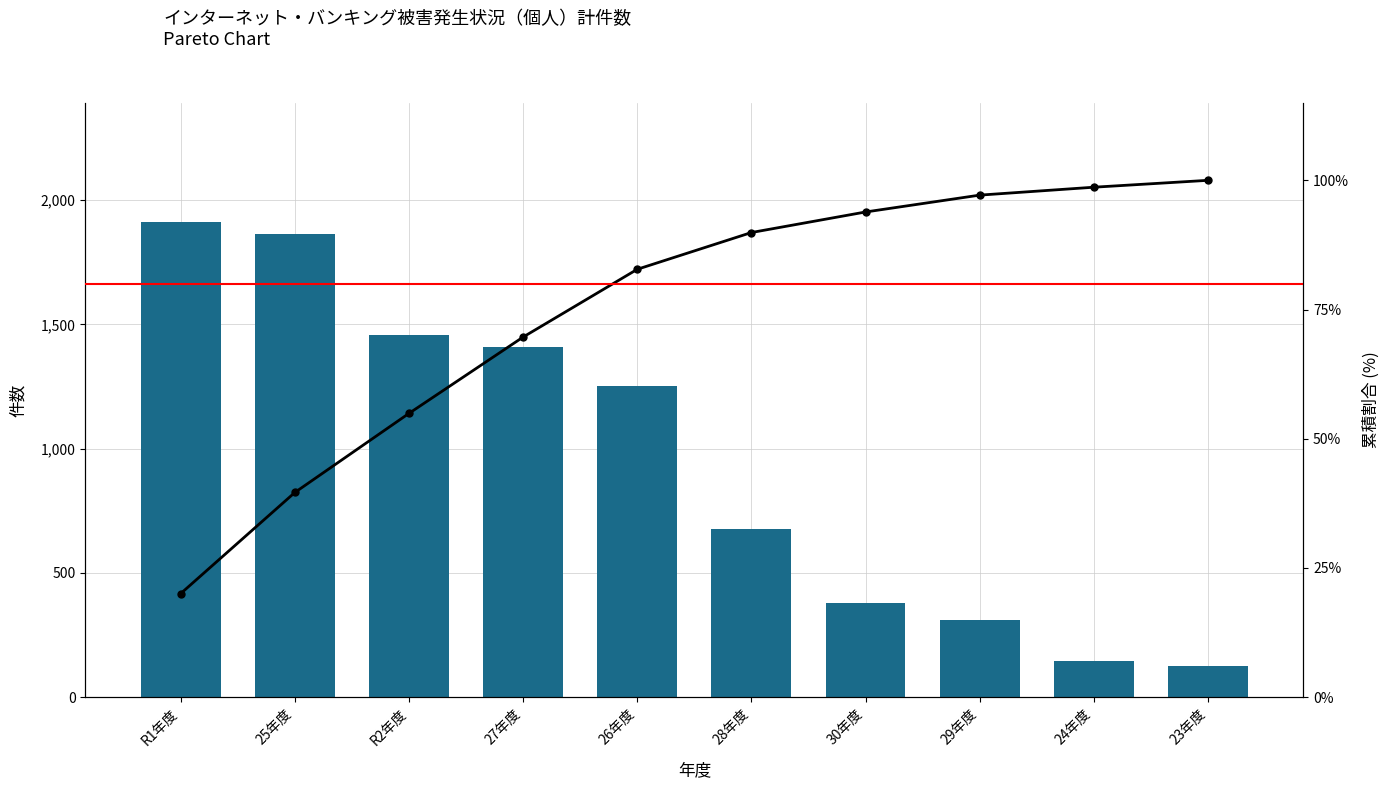

What is the sum of the 計件数 values at 23年度 and R1年度?

2040.0